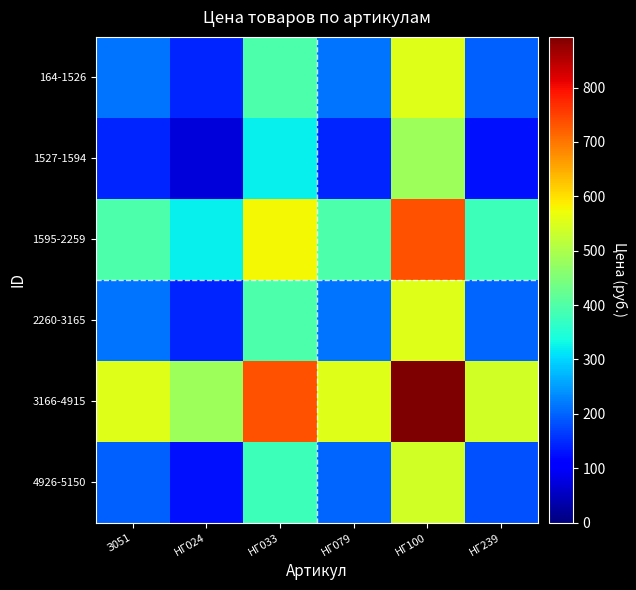

At which category does the chart reach its peak across all series?

НГ100